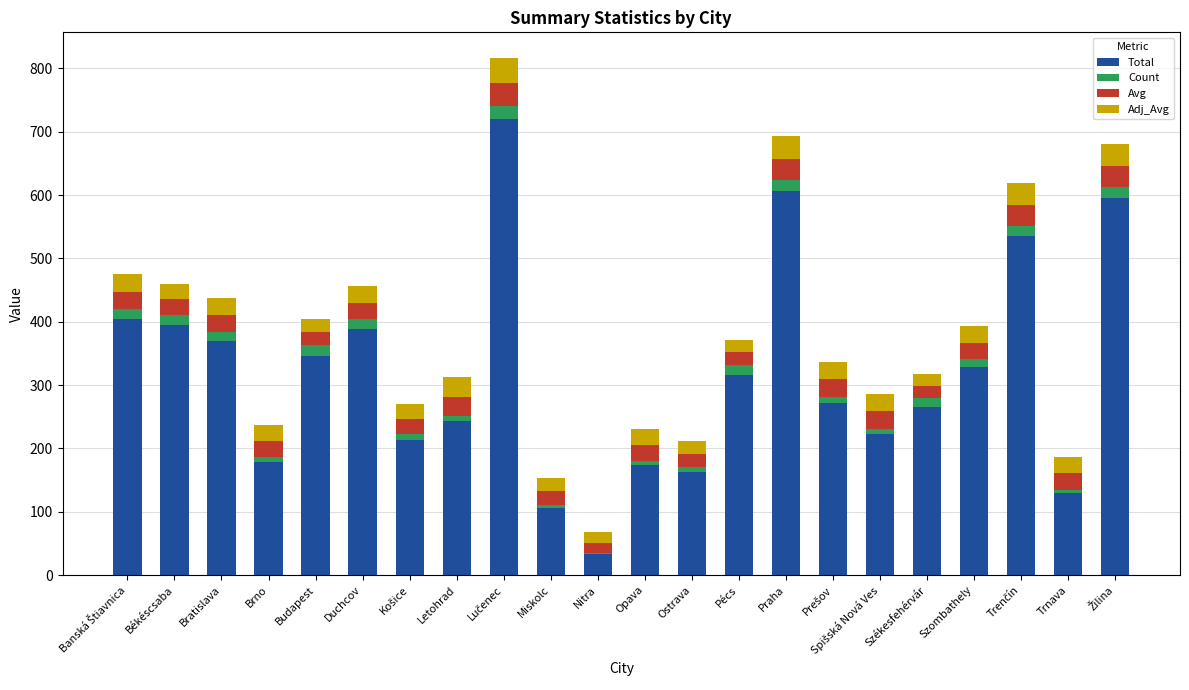

Is it true that Total equals 57.6 at Miskolc?

False